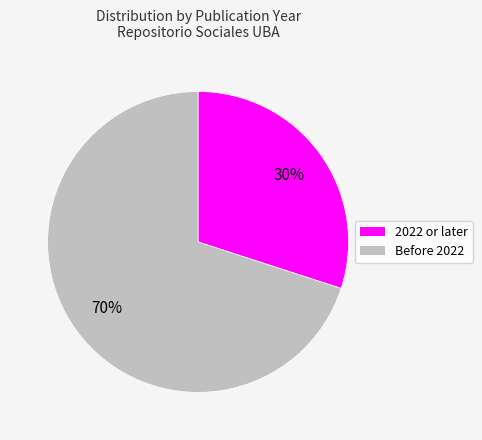

To the nearest percent, what is the average slice percentage?

50%